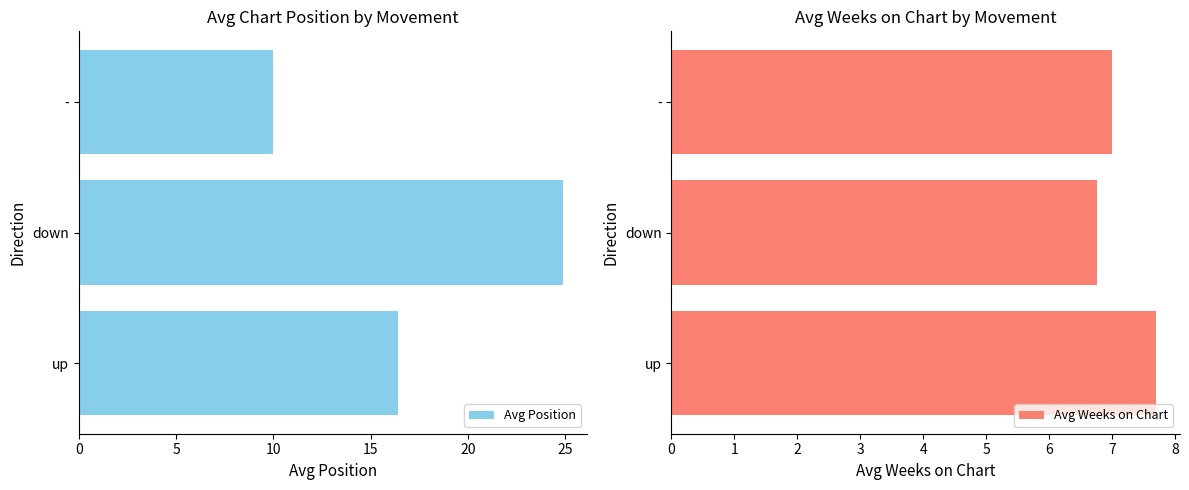

Rank the series by their average value, from lowest to highest.

Avg Weeks on Chart, Avg Position